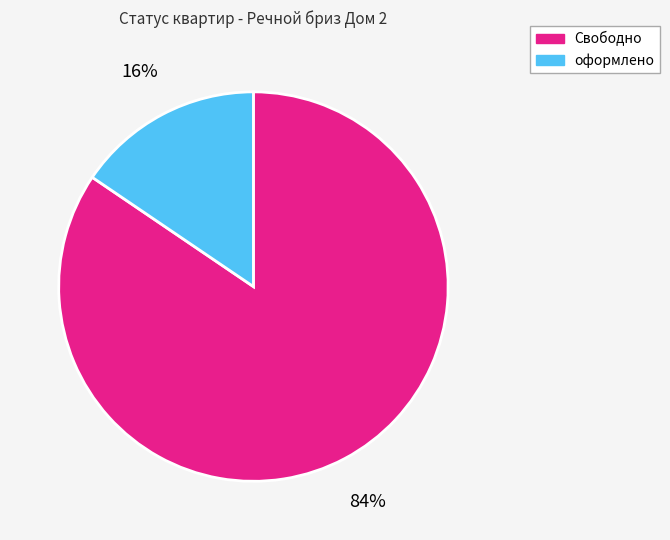

To the nearest percent, what is the average slice percentage?

50%